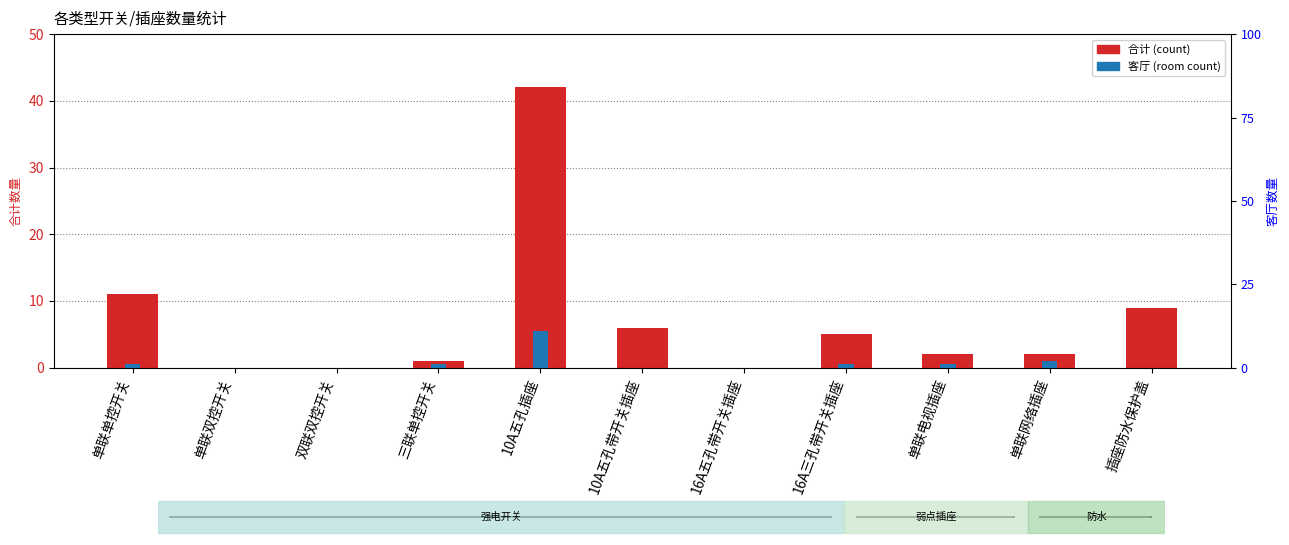

What is the total value across all series at 插座防水保护盖?

9